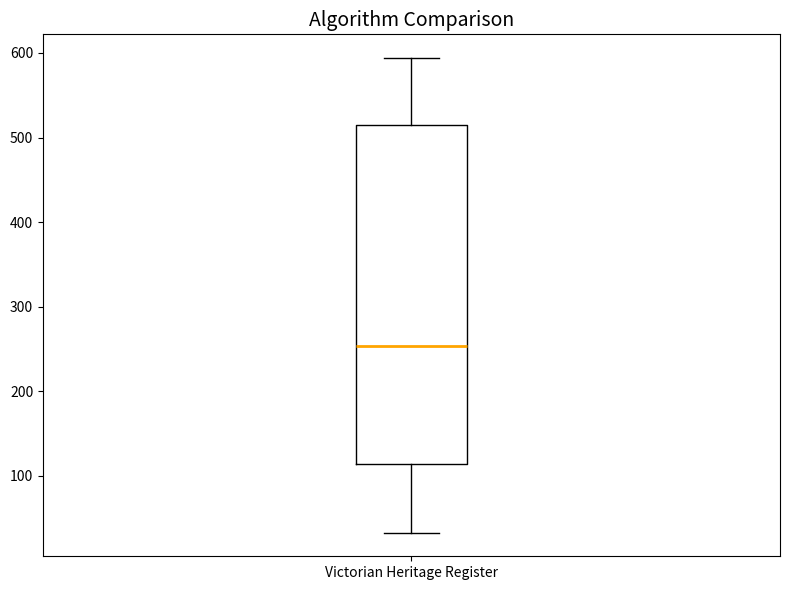

Where does the lower whisker of the box for Victorian Heritage Register end on the y-axis? The values are not printed on the chart, so give them approximately, as read against the axis.

30